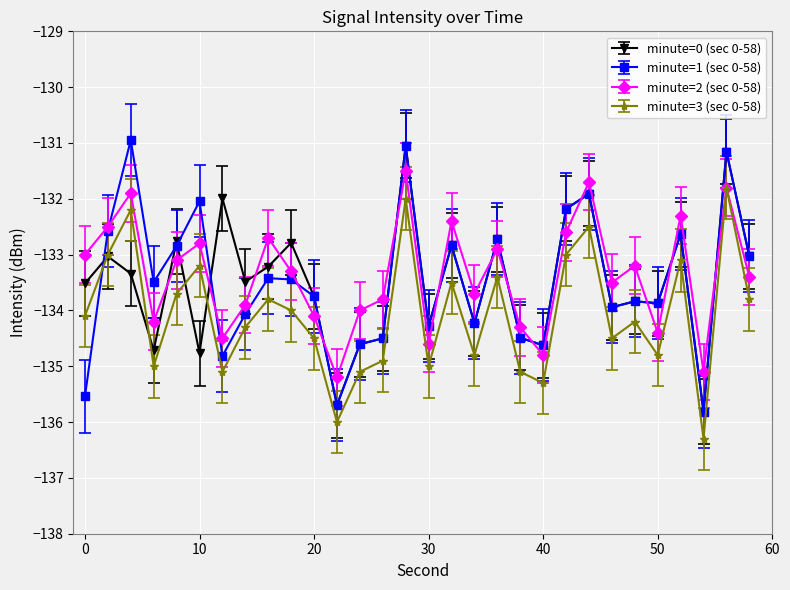

How many interior local peaks does the minute=2 (sec 0-58) series have?

10